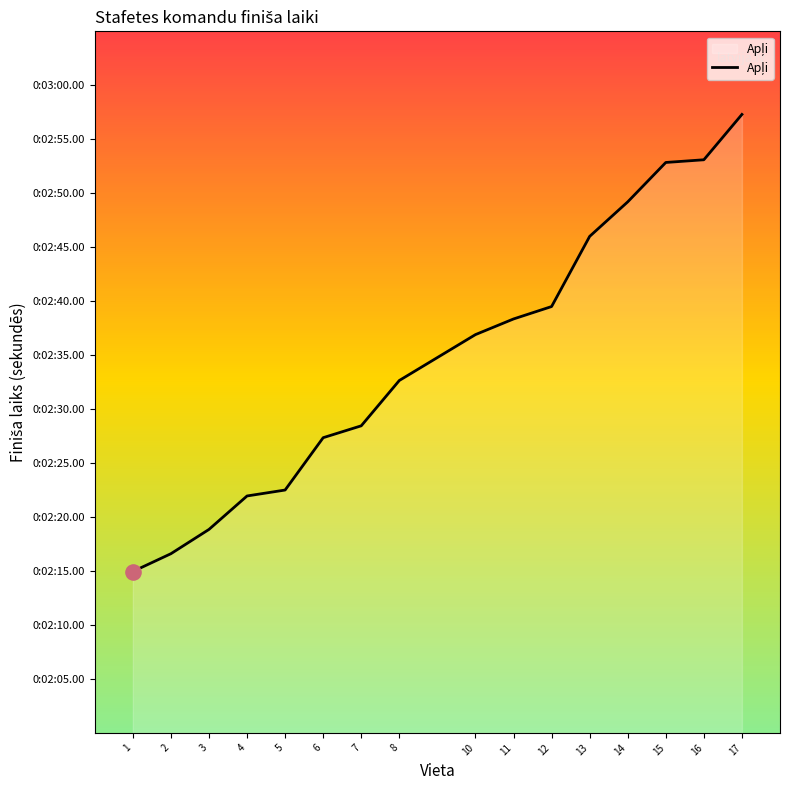

Between 11 and 10, which is larger?

11